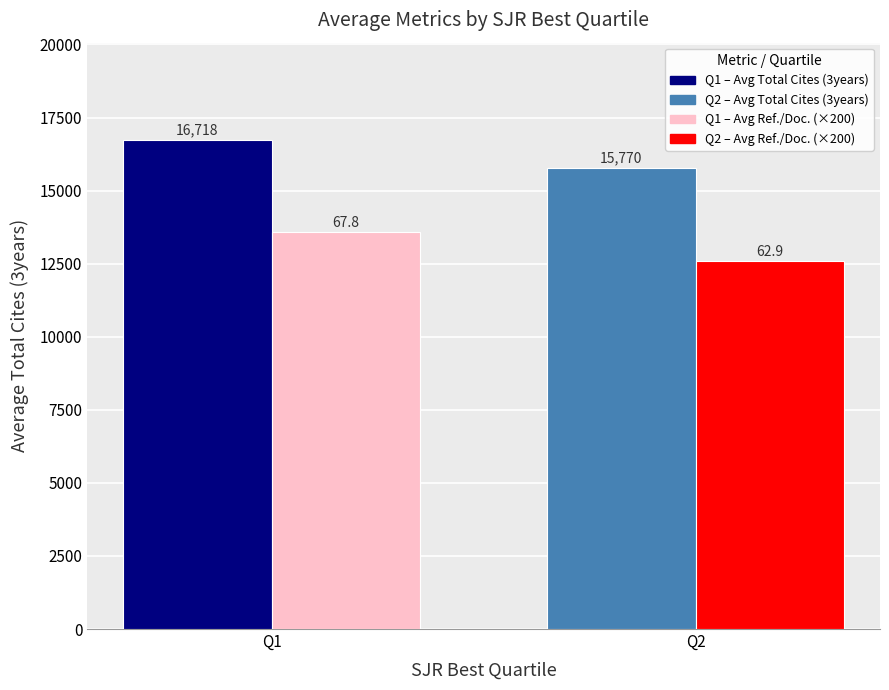

At which category is the sum across all series the highest?

Q1